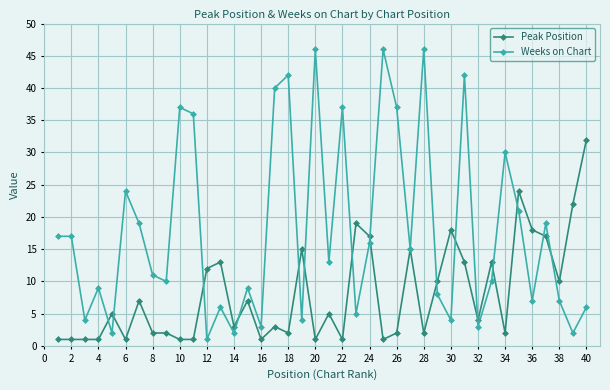

List the series in order of their peak value, highest first.

Weeks on Chart, Peak Position